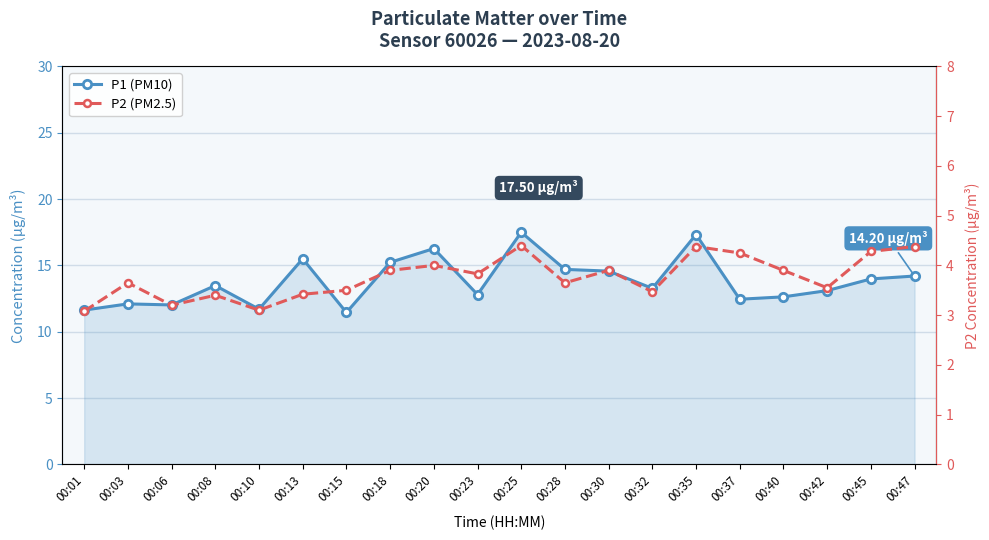

True or false: P1 (PM10) has more than 0 points higher than both neighbors.

True